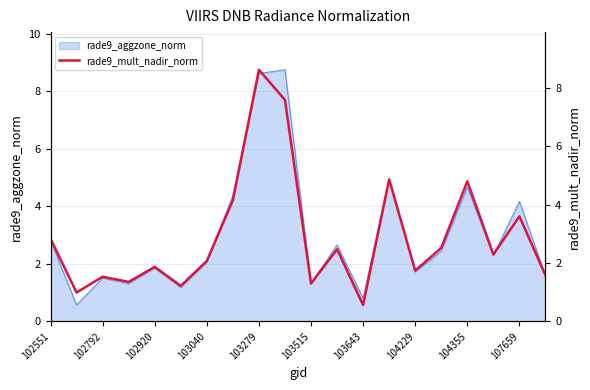

The value of rade9_aggzone_norm at 103279 is 8.6. True or false?

True